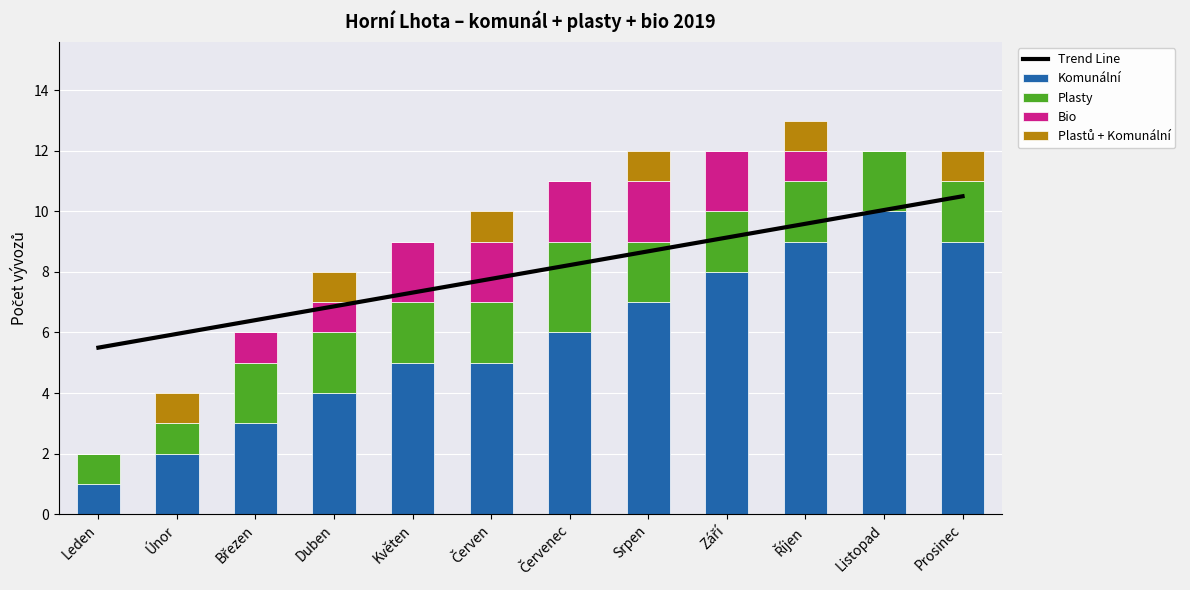

What is the average value of the Bio series?

1.1